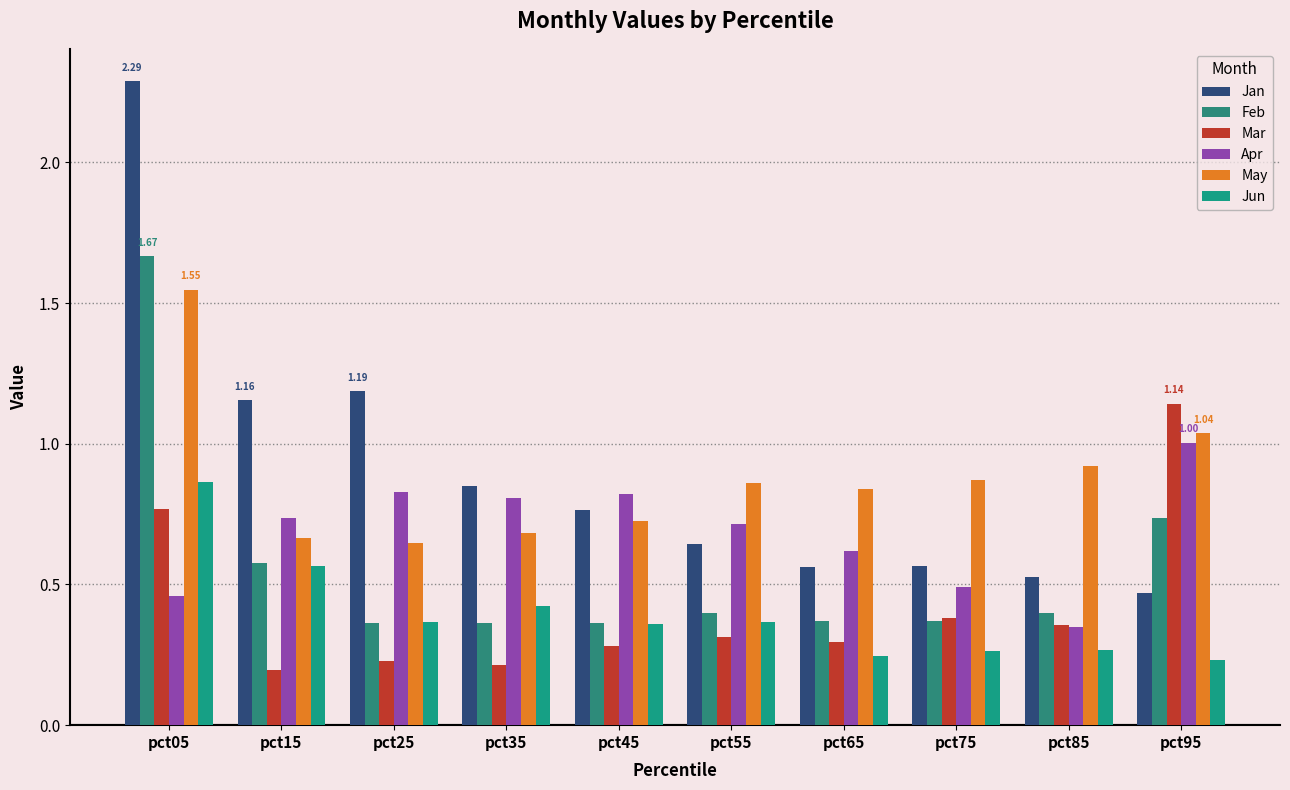

At how many categories does at least one series exceed 0?

10